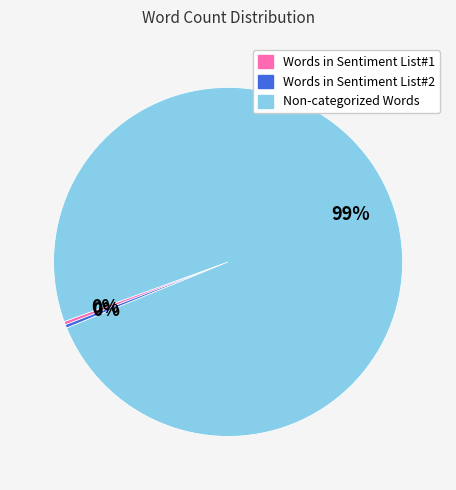

Count the number of slices in the pie.

3